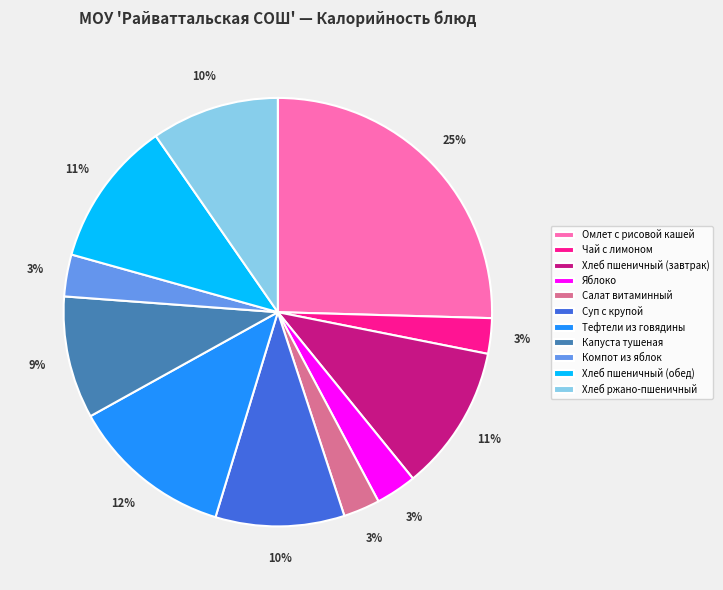

Is the sum of Компот из яблок and Чай с лимоном greater than half?

No